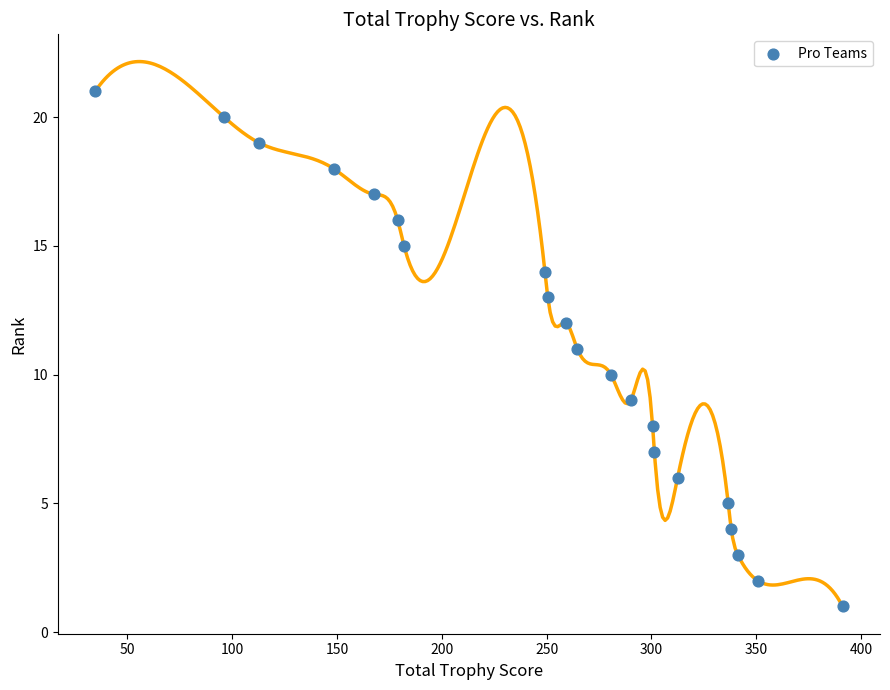

What is the range of Y values (max minus min)?

20